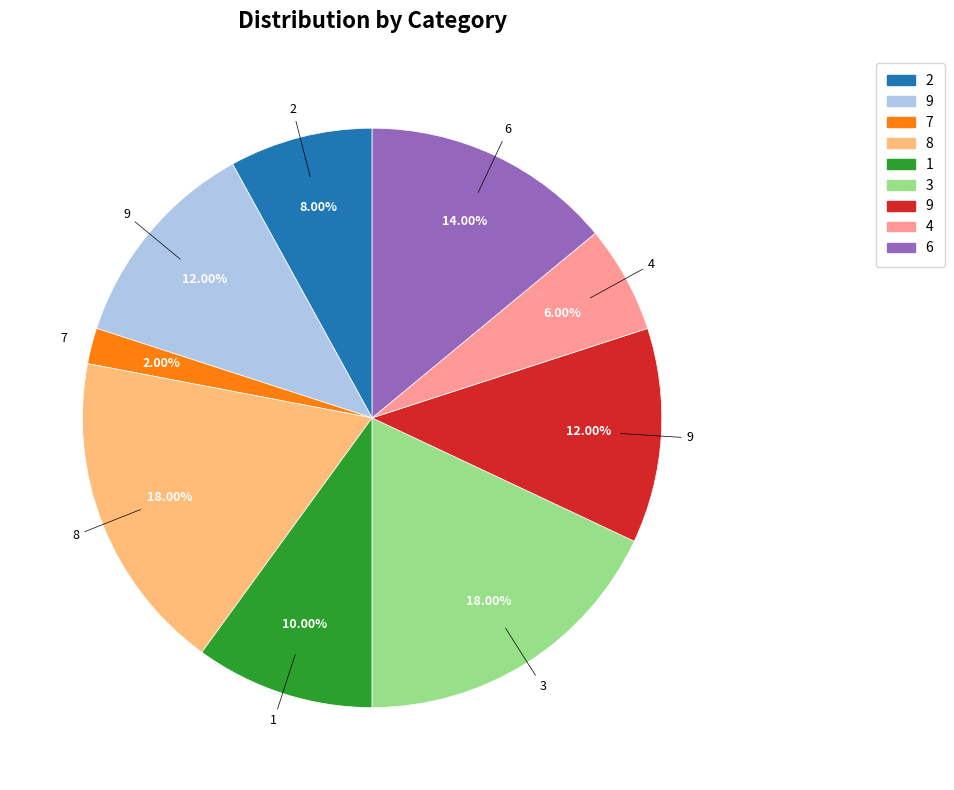

Is there a majority slice in this chart?

No